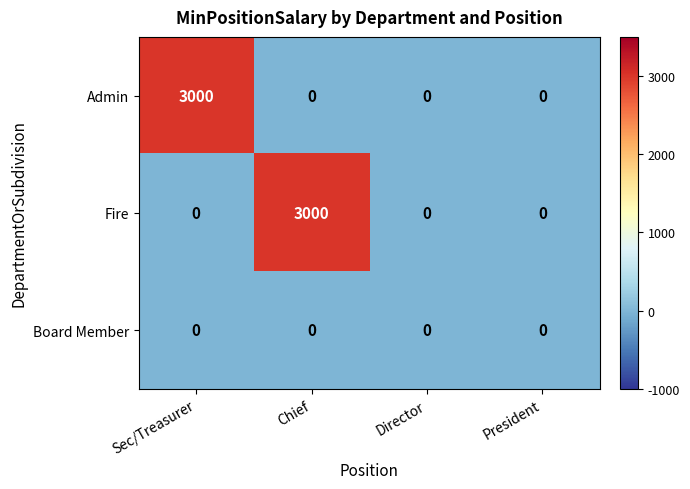

How many Admin values are between 0 and 3000?

4